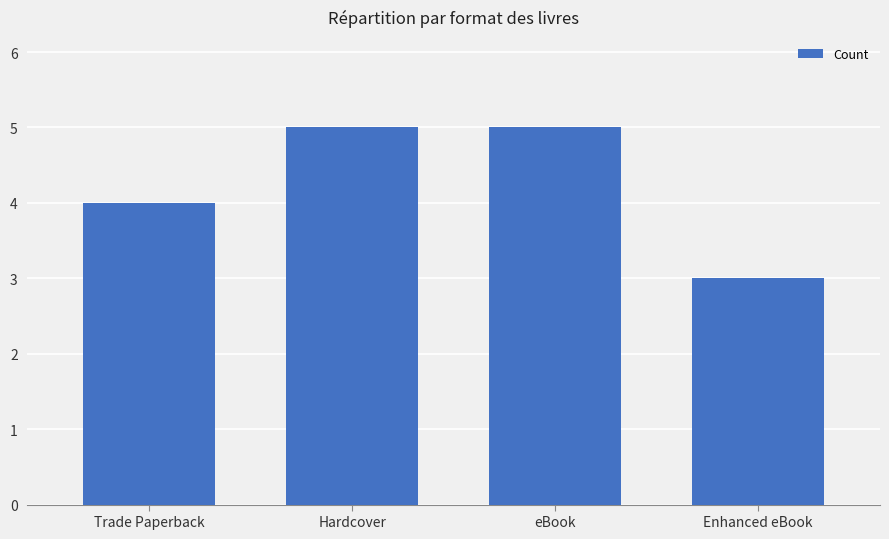

What is the smallest value displayed?

3